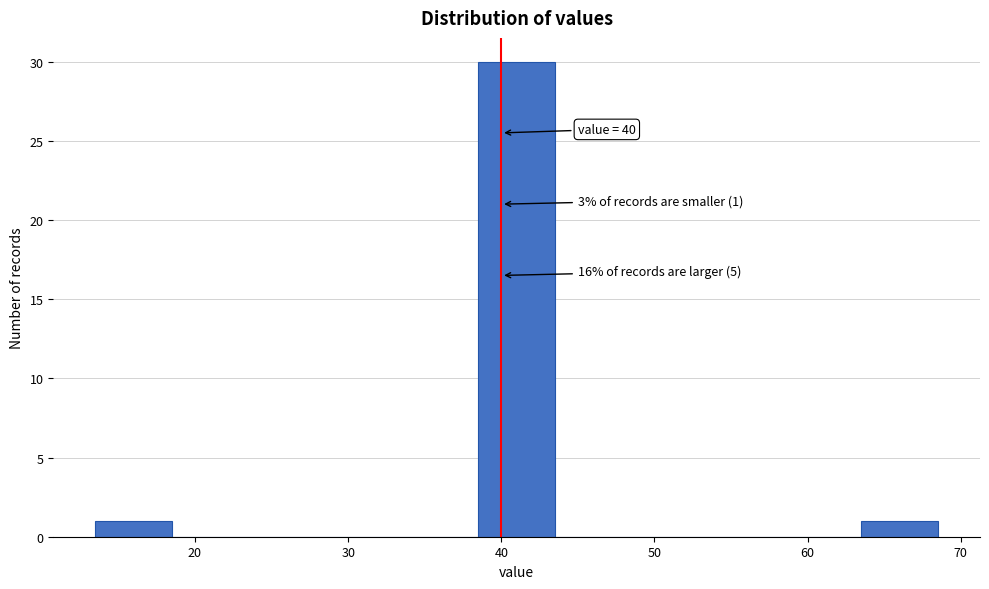

Which range on the x-axis has the tallest bar?

38.5 to 43.5